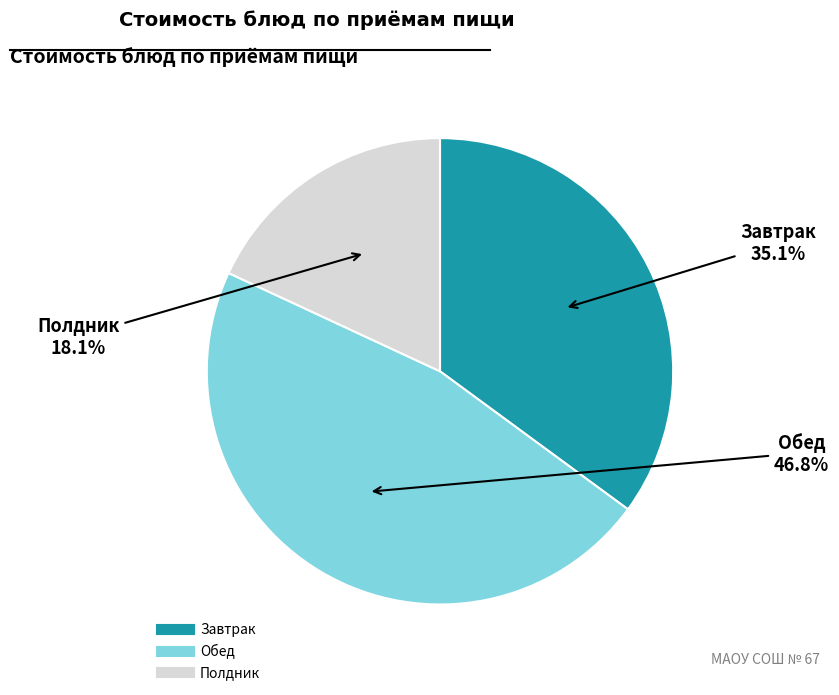

Rank the categories by value from highest to lowest.

Обед, Завтрак, Полдник